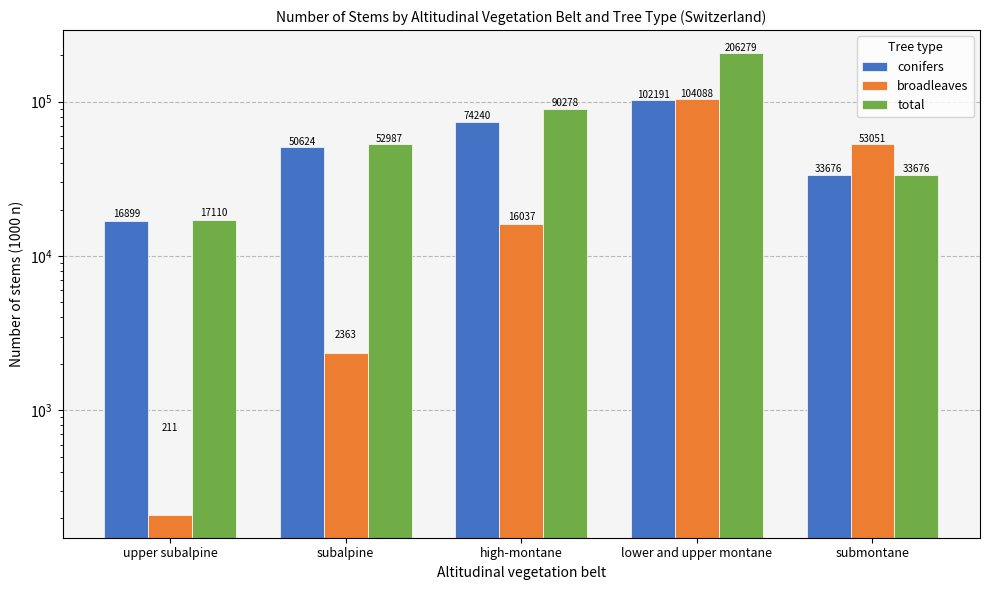

At which category is the sum across all series the highest?

lower and upper montane